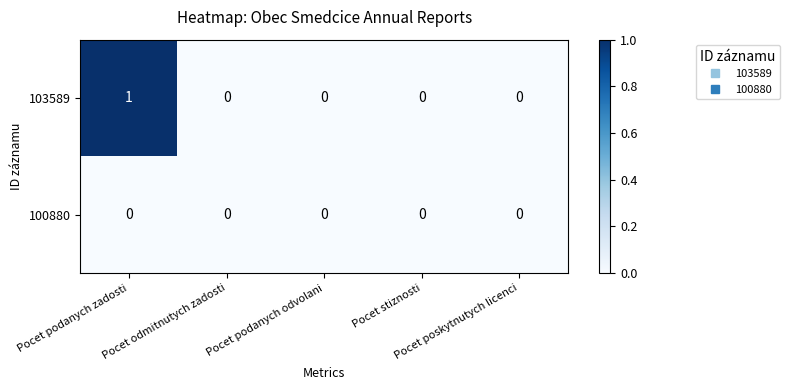

How many 103589 values are between 0 and 1?

5